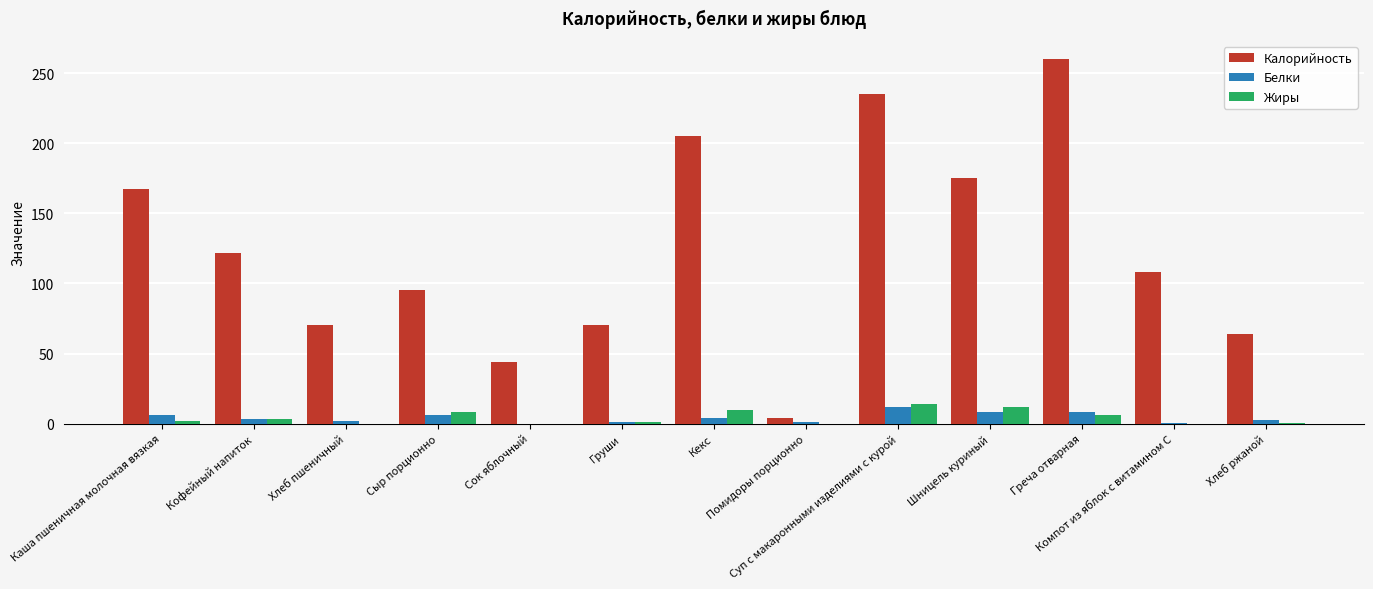

True or false: Калорийность has a value of 260.0 at Греча отварная.

True